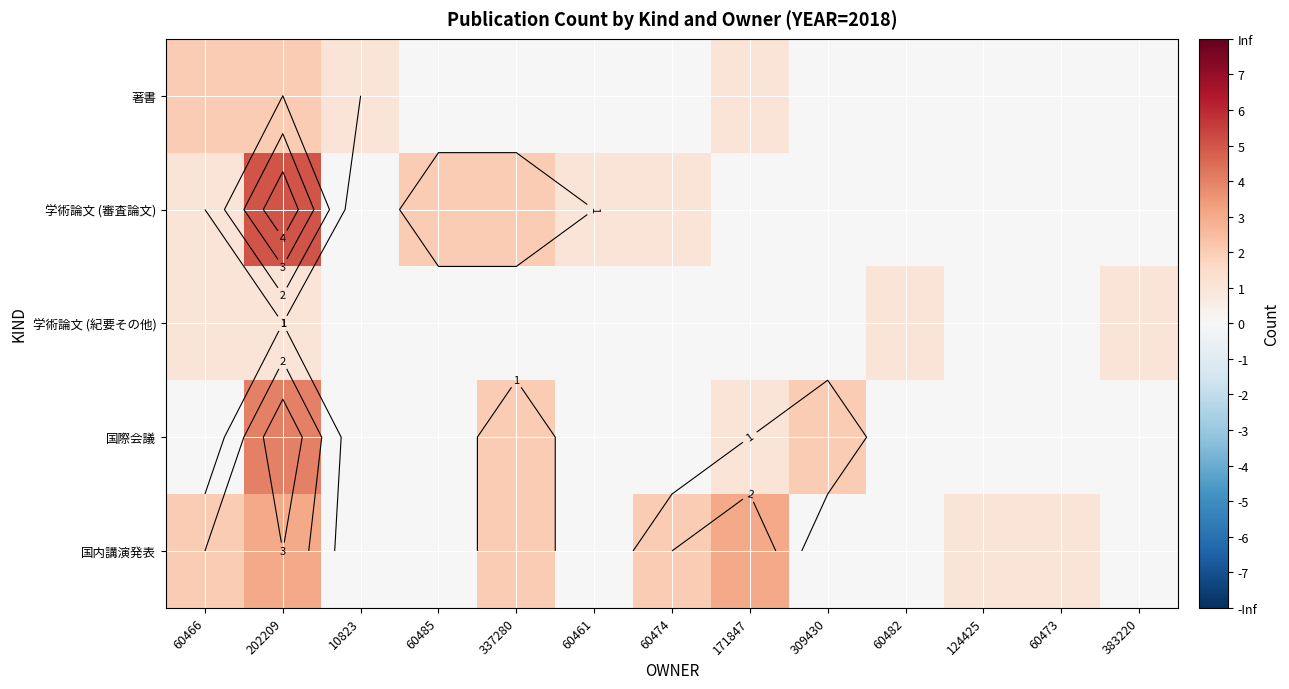

Is it true that 国際会議 equals 3 at 60473?

False